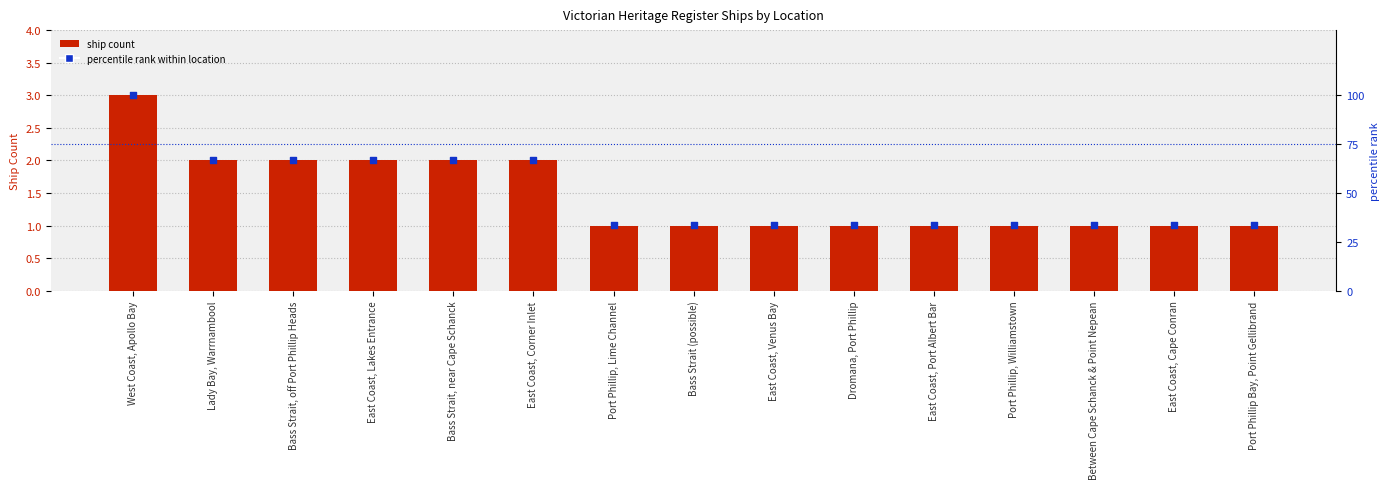

At which category is the sum across all series the highest?

West Coast, Apollo Bay